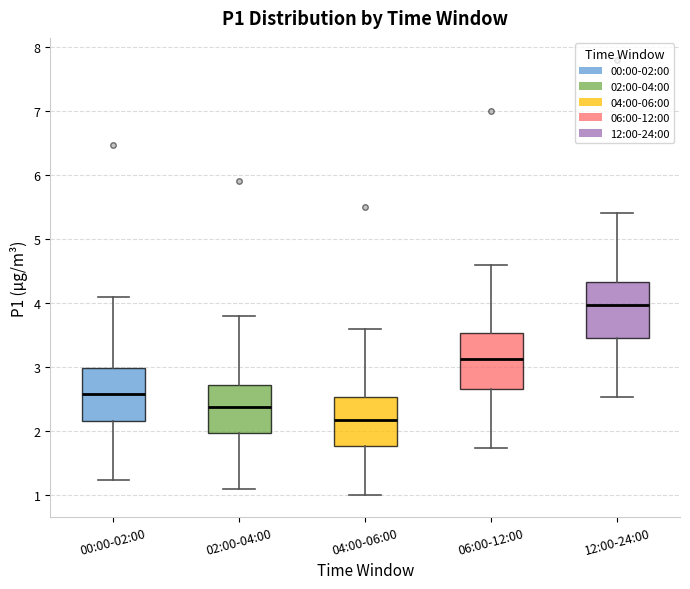

Reading left to right, read every box against the y-axis: the position of its median line, the range the box covers, and the ends of its whiskers. The values are not printed on the chart, so give them approximately, as read against the axis.

00:00-02:00: median 2.6, box 2.2 to 3.0, whiskers 1.2 to 4.1
02:00-04:00: median 2.4, box 2.0 to 2.7, whiskers 1.1 to 3.8
04:00-06:00: median 2.2, box 1.8 to 2.5, whiskers 1.0 to 3.6
06:00-12:00: median 3.1, box 2.7 to 3.5, whiskers 1.7 to 4.6
12:00-24:00: median 4.0, box 3.5 to 4.3, whiskers 2.5 to 5.4